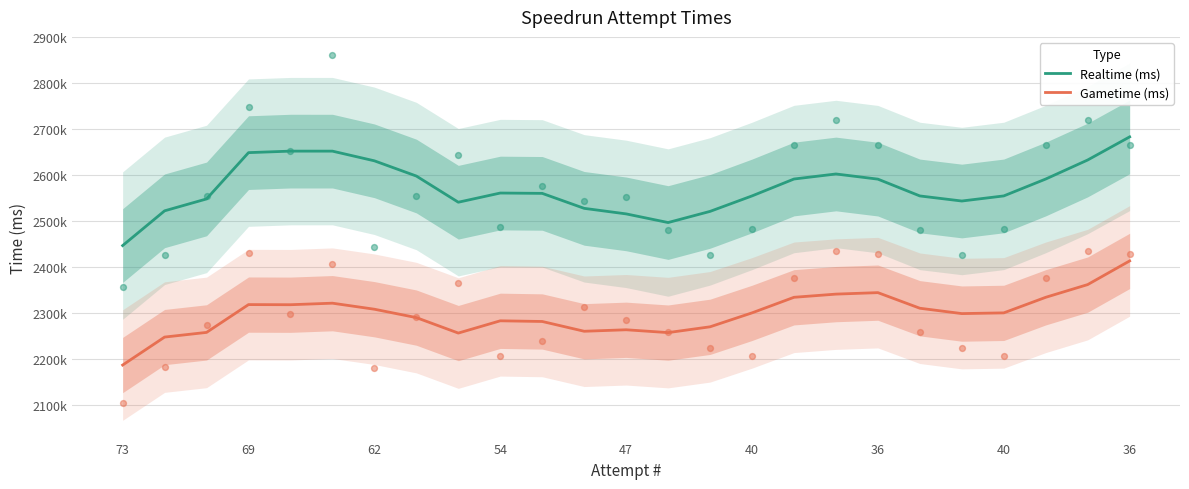

Which series has the largest total across all categories?

Realtime (ms)